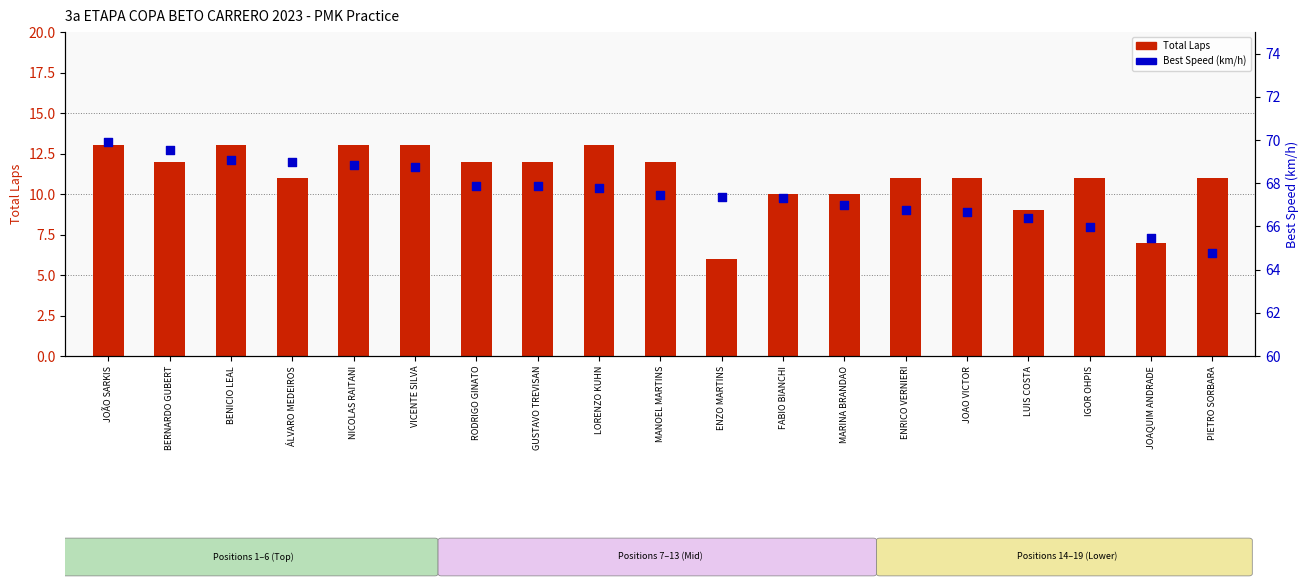

What are all the series names shown in the legend?

Total Laps, Best Speed (km/h)